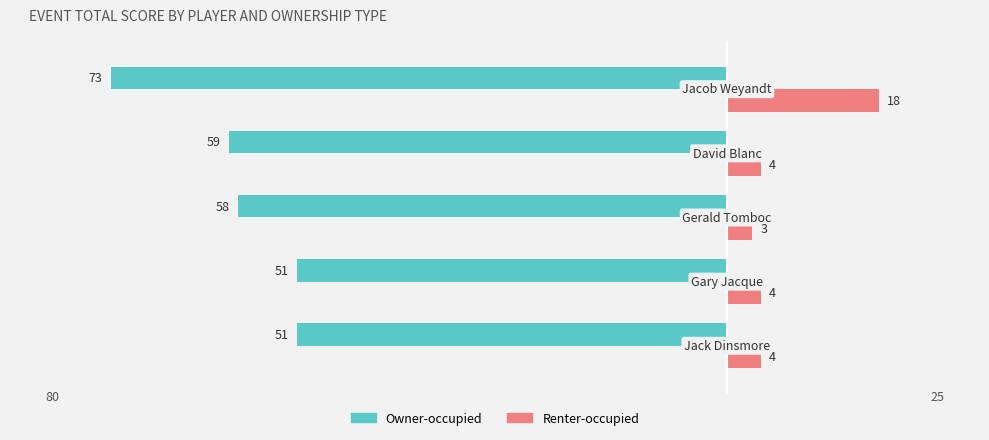

What are all the series names shown in the legend?

Owner-occupied, Renter-occupied